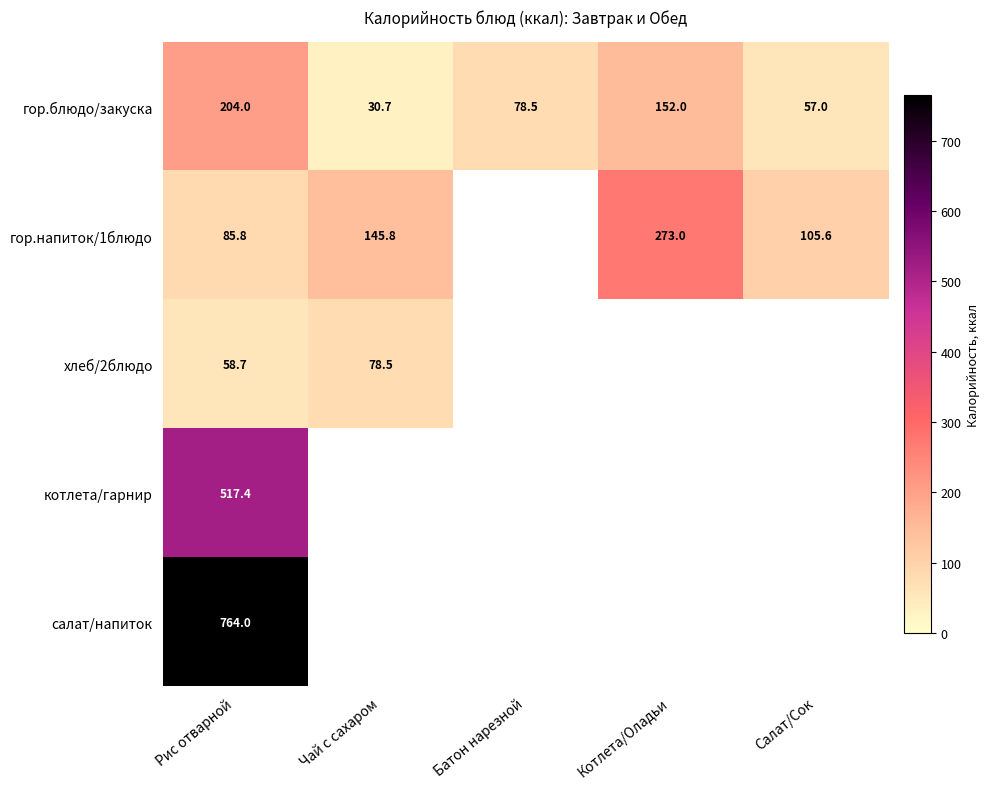

What is the sum of the гор.блюдо/закуска values at Батон нарезной and Салат/Сок?

135.5